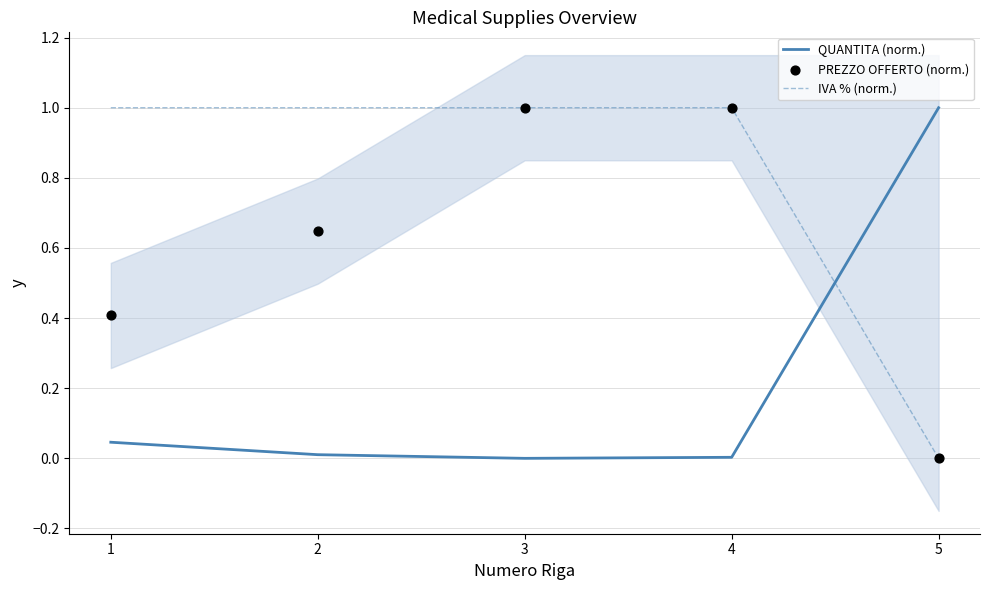

At how many categories does at least one series exceed 0?

5